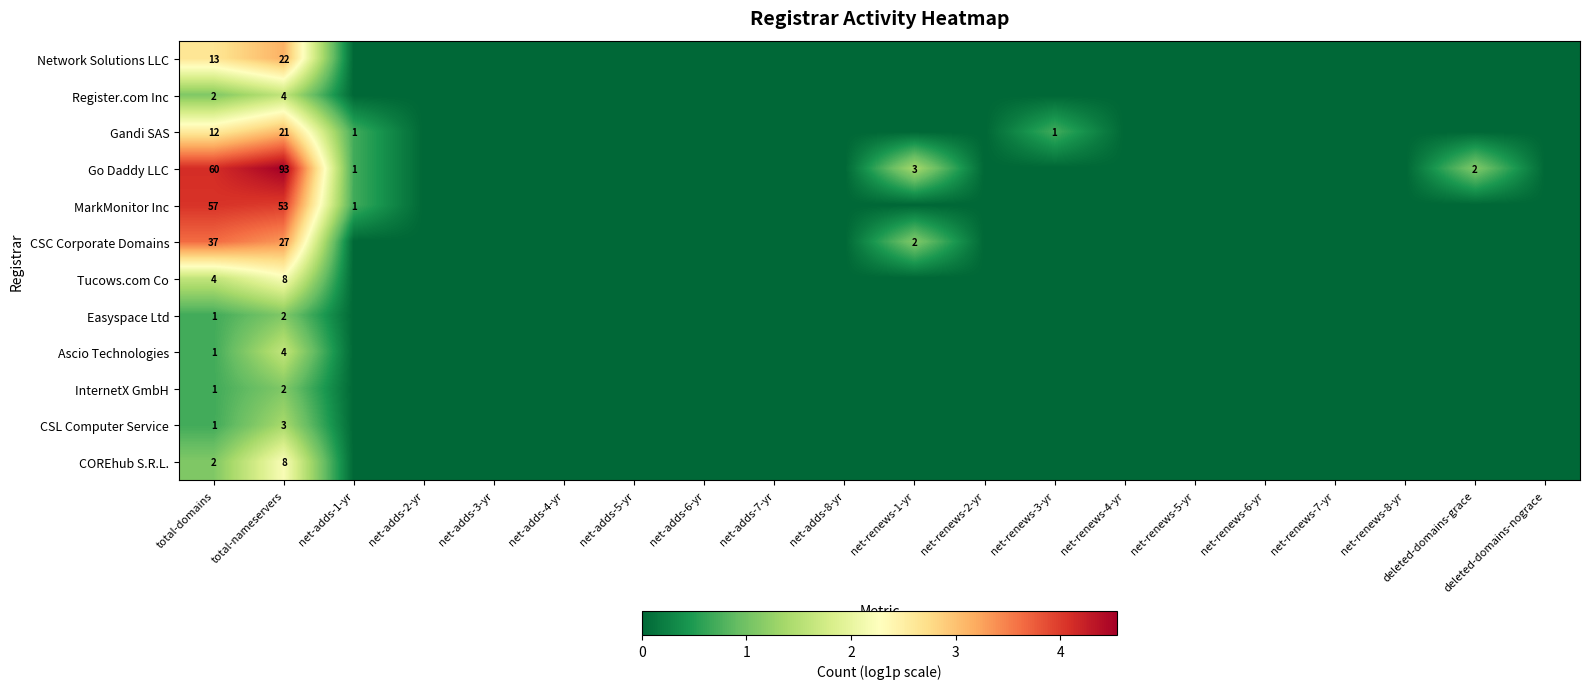

True or false: Go Daddy LLC has a value of 60 at total-domains.

True